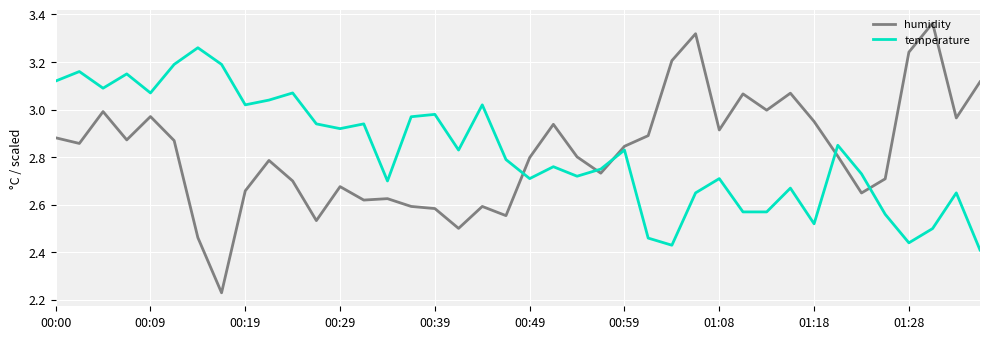

List the series in order of their peak value, lowest first.

temperature, humidity